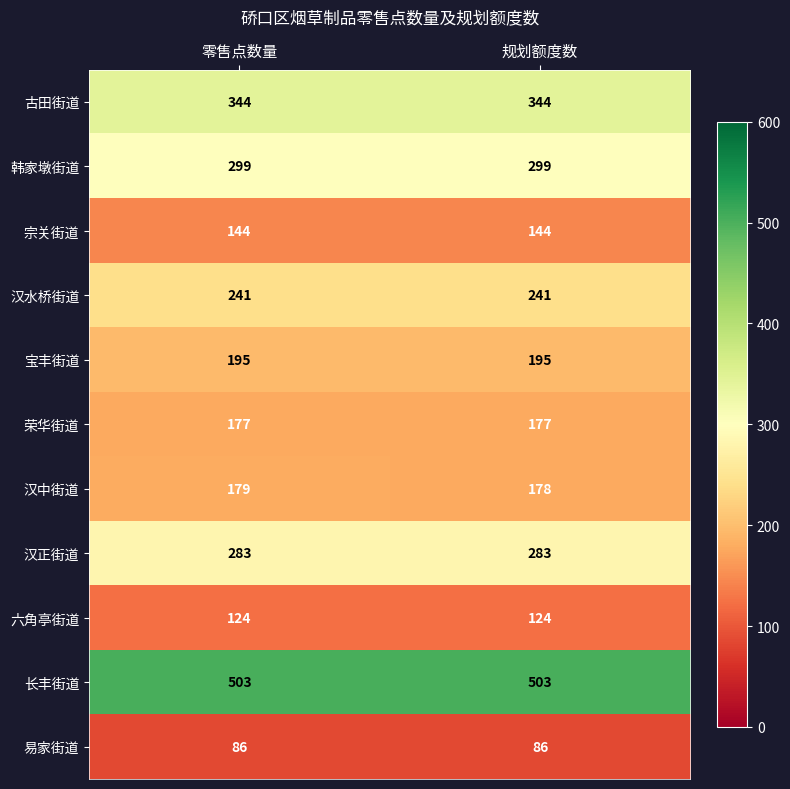

What is the minimum value shown in the chart?

86